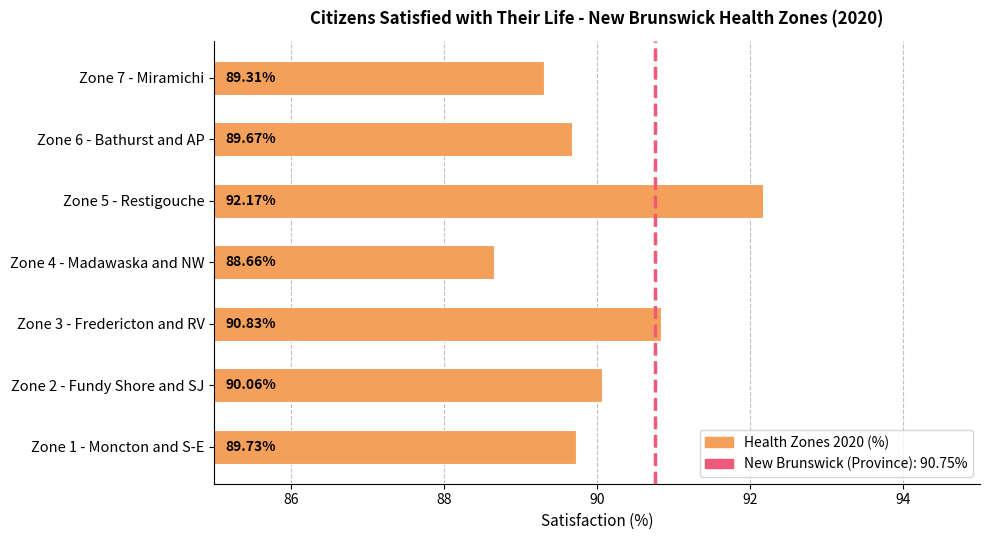

What is the difference between the maximum and second lowest values?

2.9